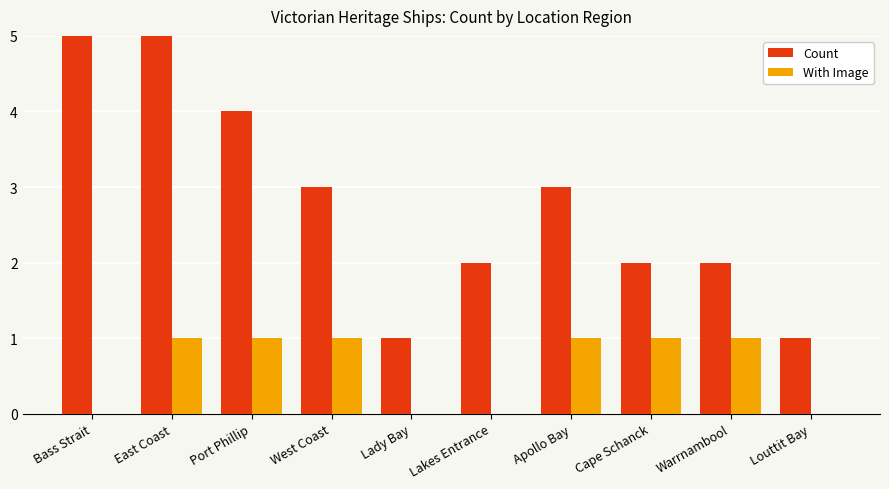

How many data points does each series have?

10